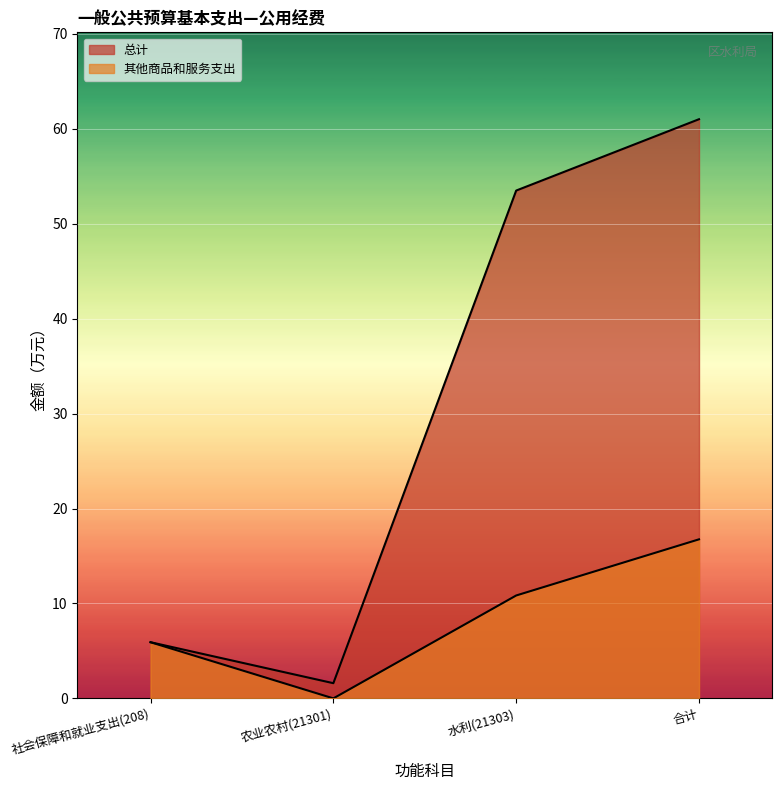

At how many categories does at least one series exceed 15?

2